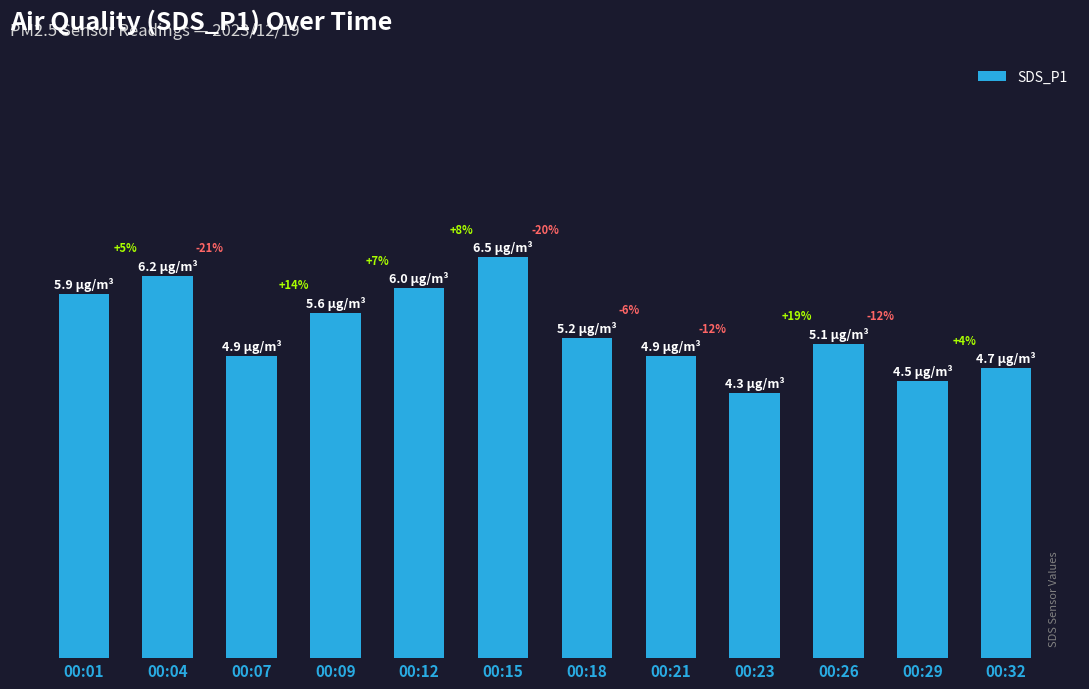

The value at 00:07 is 4.9. True or false?

True